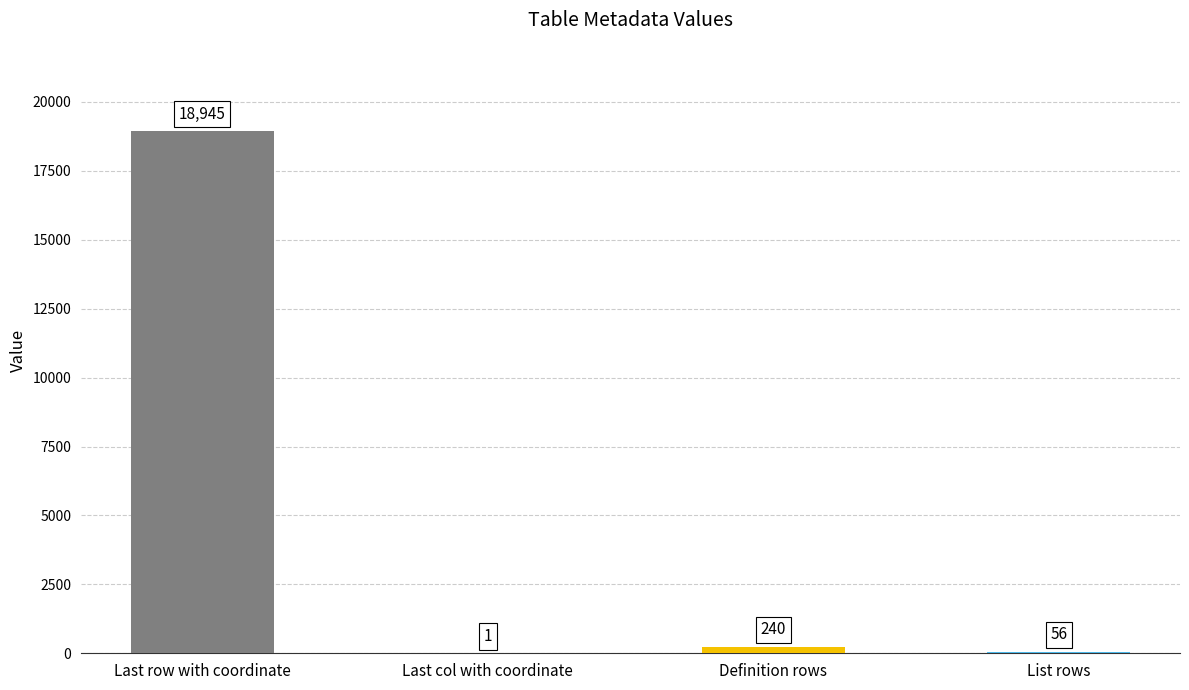

What is the approximate value at Definition rows, to the nearest 10?

240